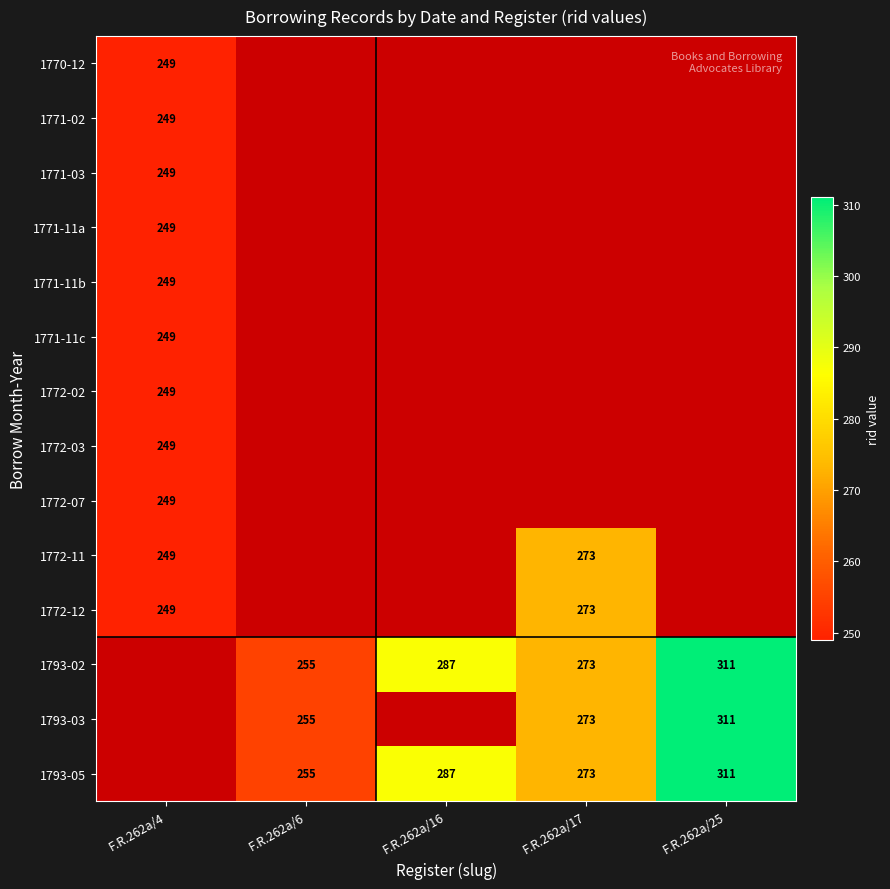

Is it true that 1771-03 equals 249 at F.R.262a/4?

True